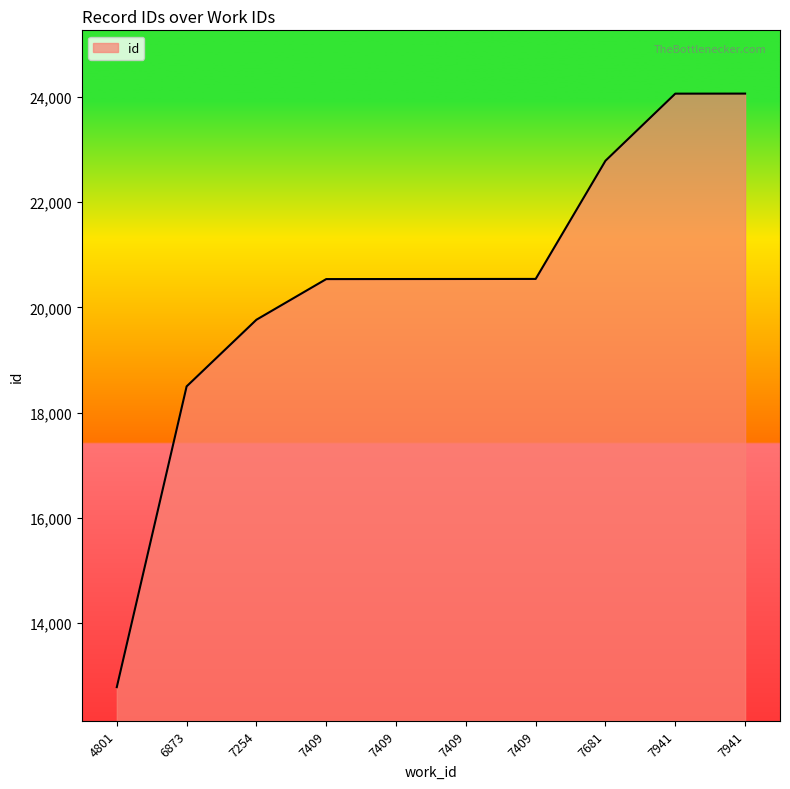

What value does the data have at 7681?

22789